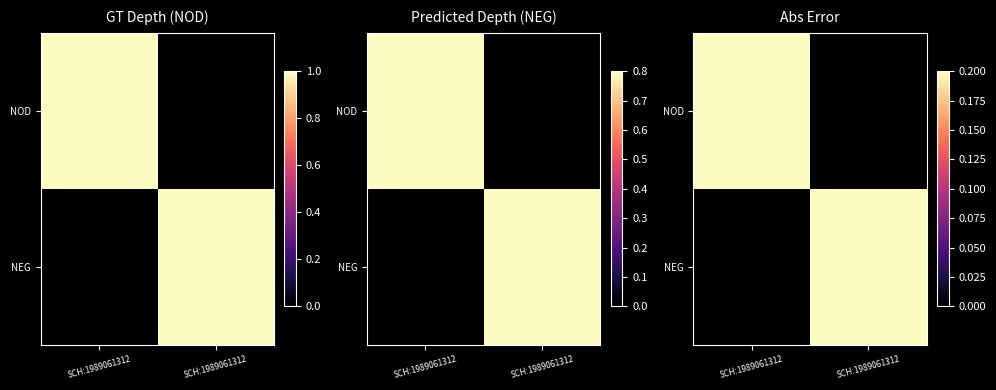

True or false: NOD has a value of 0.1 at SCH:1989061312.

False